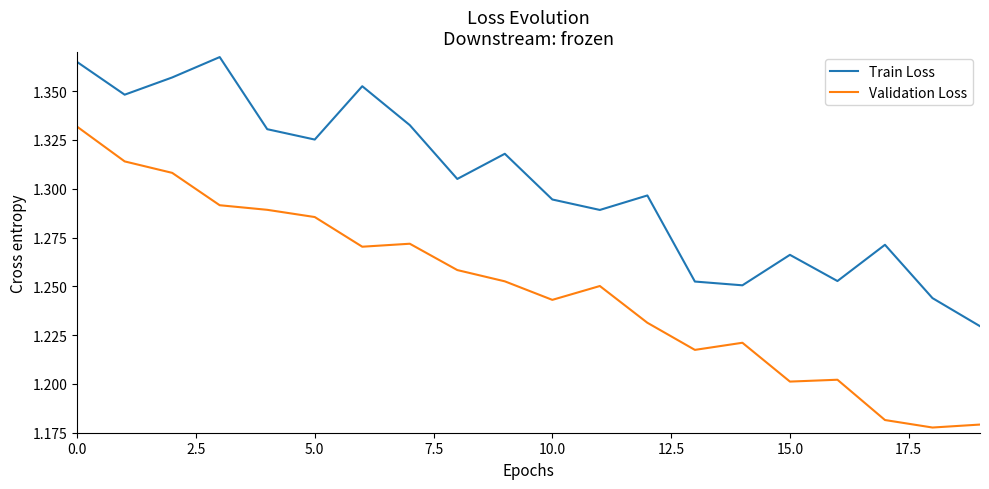

True or false: Train Loss and Validation Loss cross at least once.

False